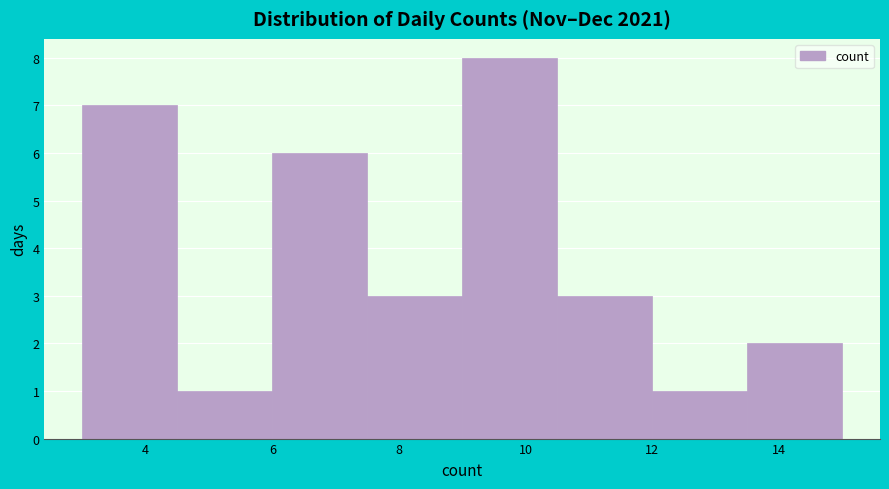

Reading left to right, transcribe this chart: for each bar, give the range it covers on the x-axis and its height. Neither the bar edges nor the heights are printed on the chart, so give them approximately, as read against the axes.

3.0 to 4.5: 7
4.5 to 6.0: 1
6.0 to 7.5: 6
7.5 to 9.0: 3
9.0 to 10.5: 8
10.5 to 12.0: 3
12.0 to 13.5: 1
13.5 to 15.0: 2